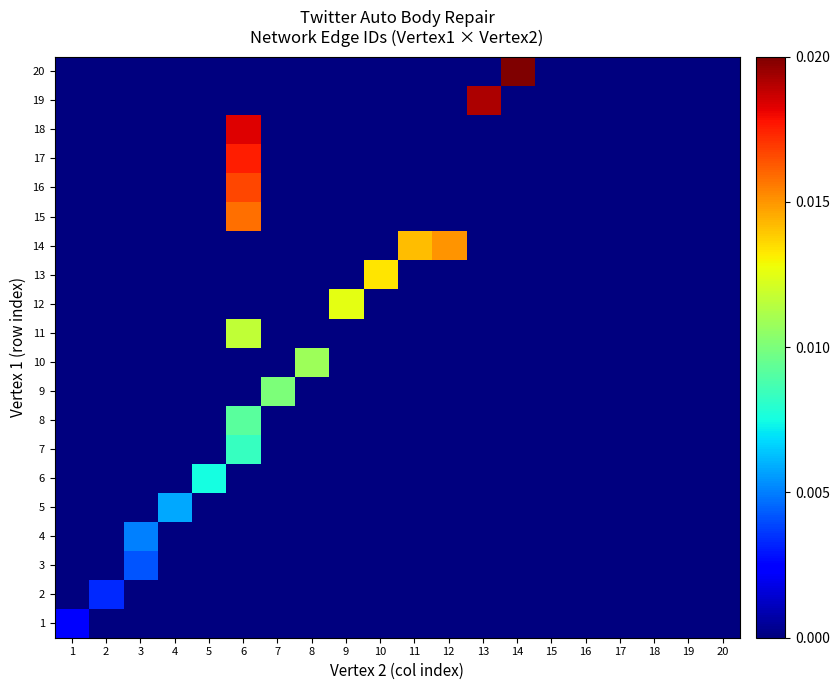

How many categories are shown in the chart?

20